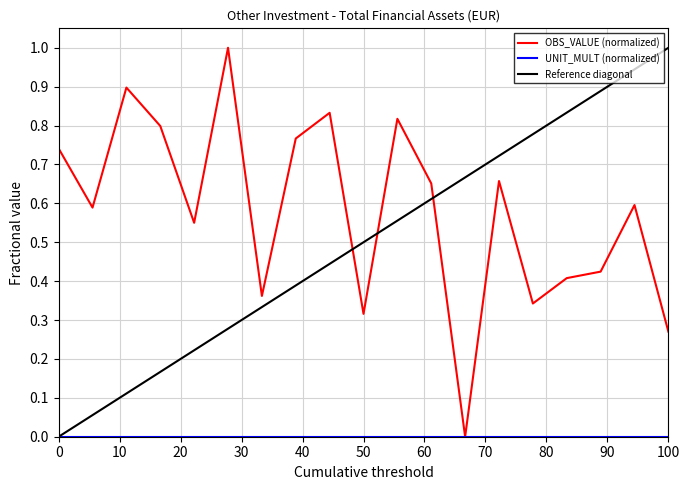

What is the highest value of the OBS_VALUE (normalized) series?

1.0